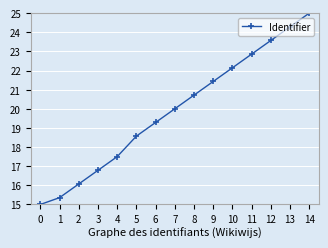

Between 9 and 10, which is larger?

10